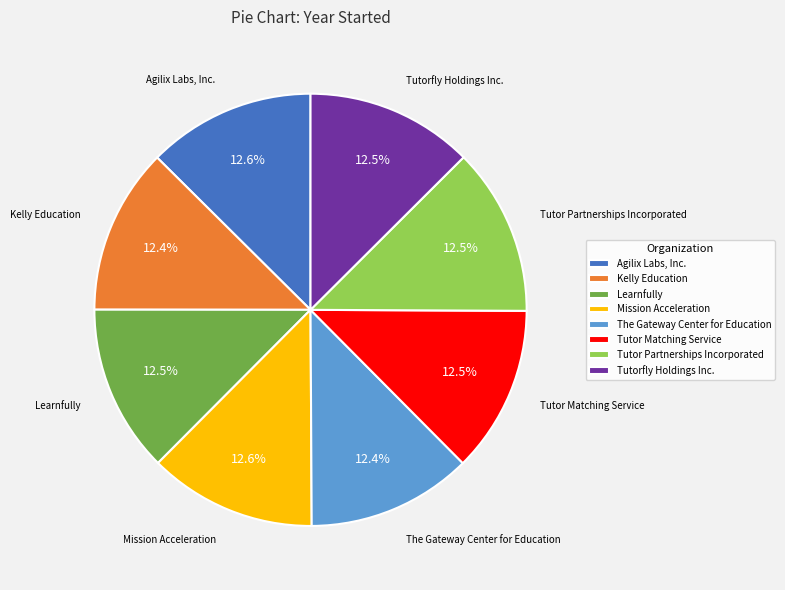

Does Tutor Matching Service account for over 50% of the chart?

No